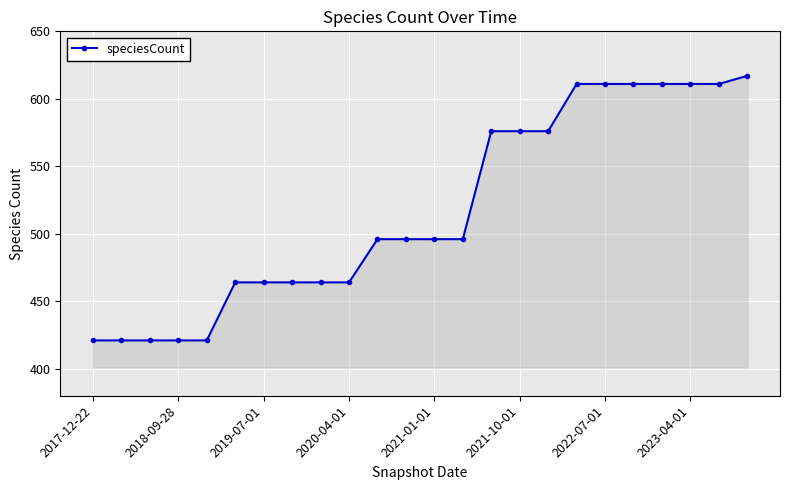

What is the value of the 17th point from the left?

576